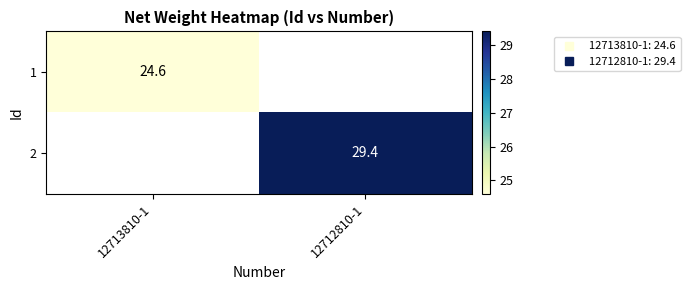

What is the minimum value shown in the chart?

24.6